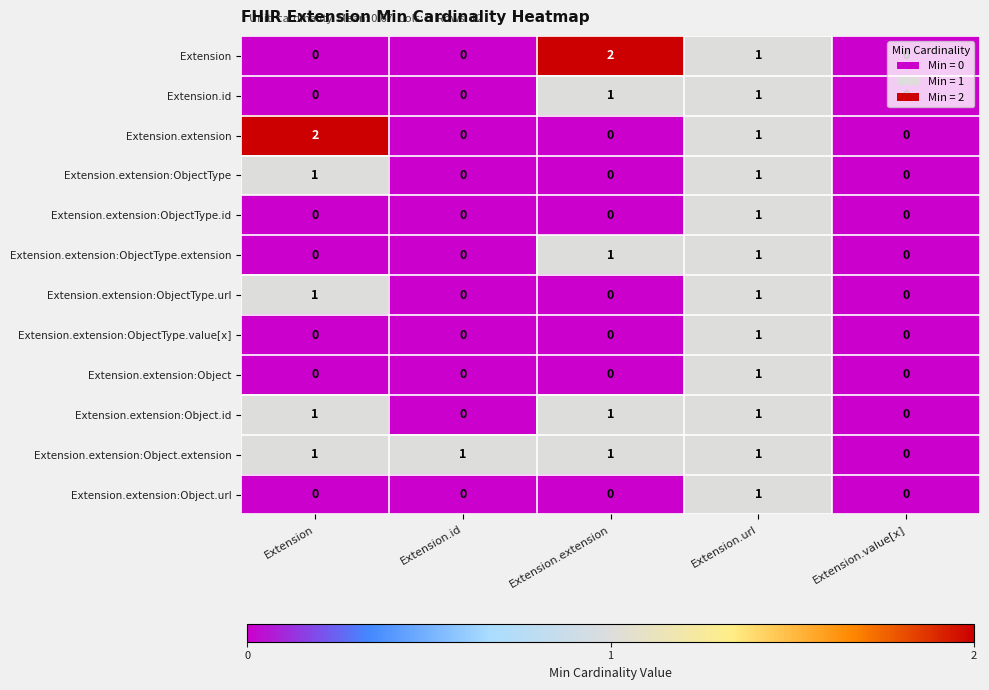

What is the total value across all series at Extension.extension?

6